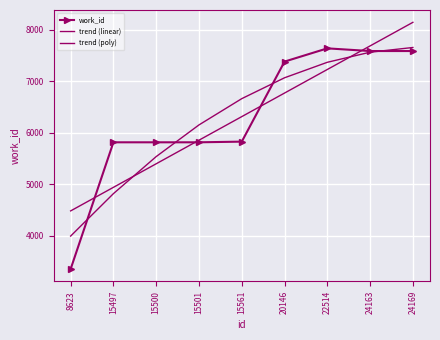

What is the value of the work_id point at the 8th from the left?

7587.0